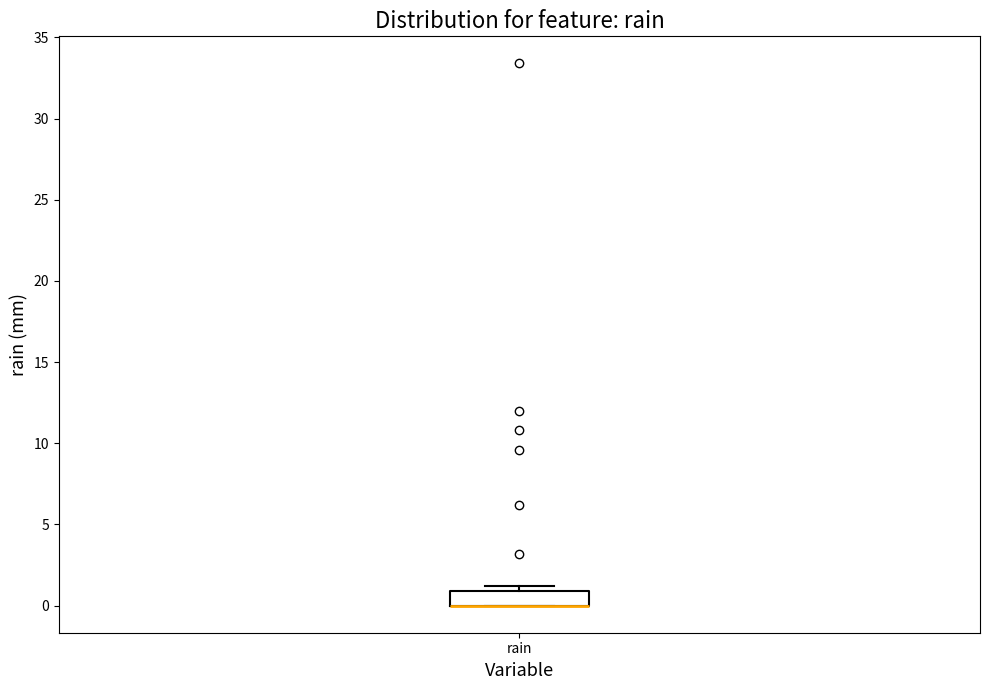

Read this box plot against the y-axis: the position of the median line, the range covered by the box, and the ends of both whiskers. The values are not printed on the chart, so give them approximately, as read against the axis.

median 0 (drawn on the box's lower edge), box 0 to 1, whiskers 0 to 1 (just above the box's upper edge)